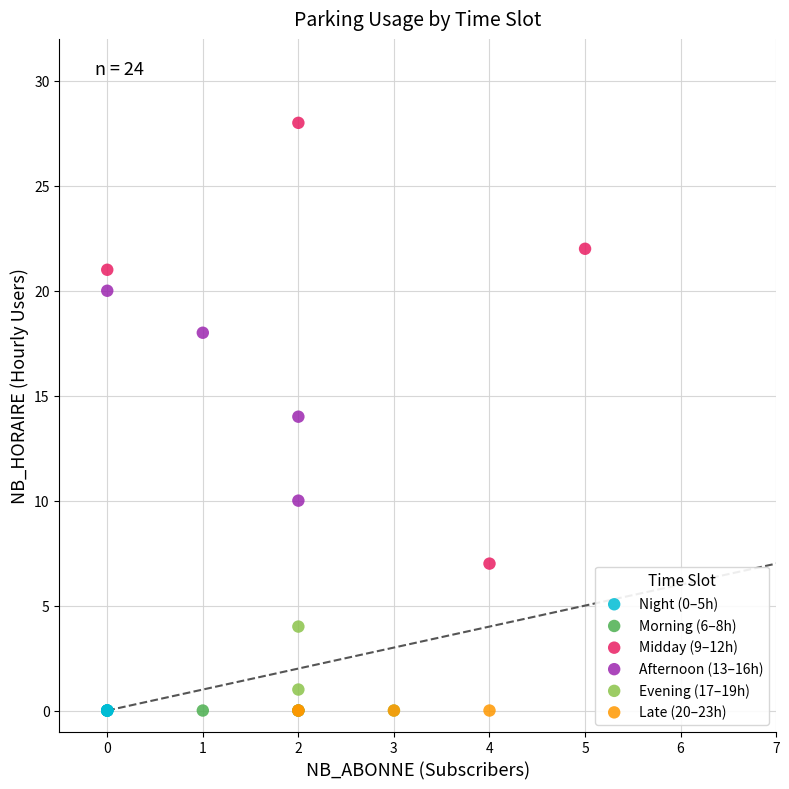

Which series contains the highest Y value?

Midday (9–12h)